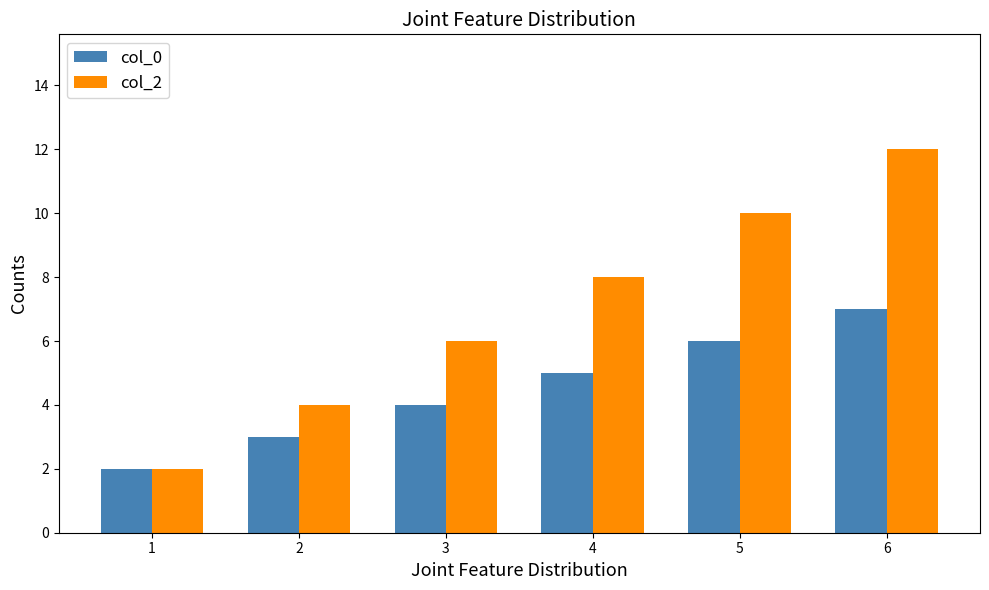

What is the highest value of the col_2 series?

12